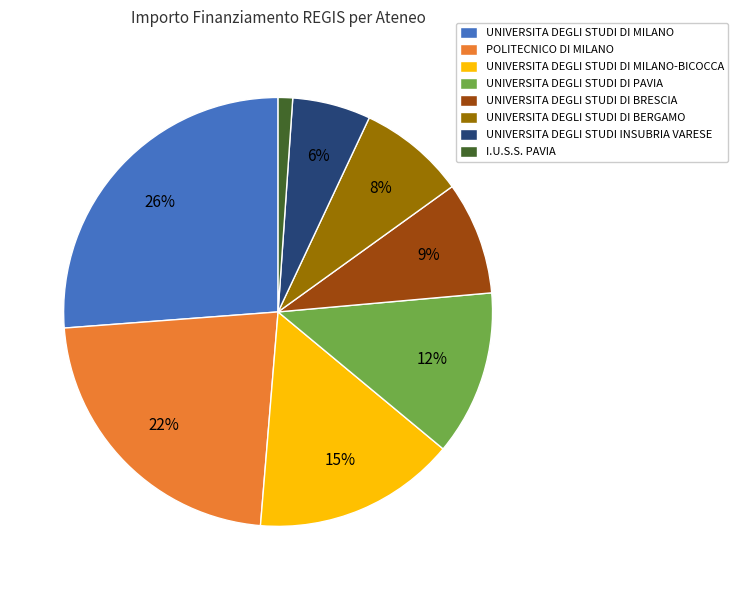

To the nearest percent, what percentage of the pie is I.U.S.S. PAVIA?

1%